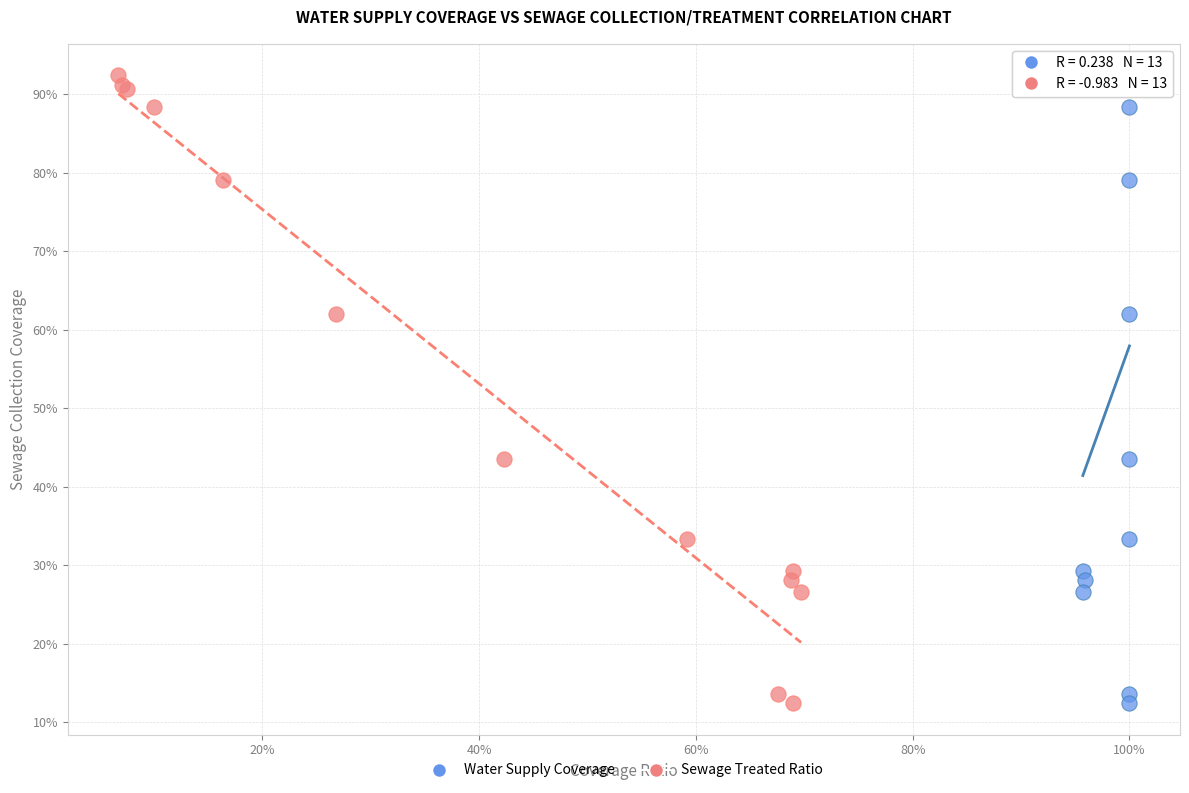

What are all the series names shown in the legend?

Water Supply Coverage, Sewage Treated Ratio